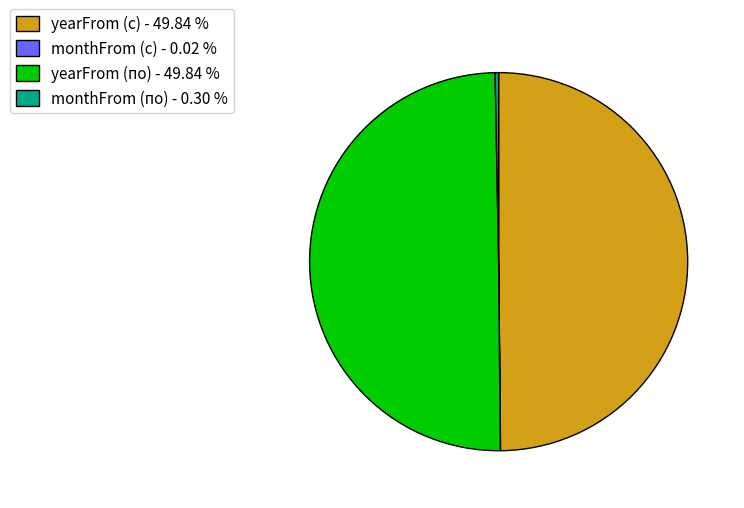

Between monthFrom (по) and yearFrom (по), which is larger?

yearFrom (по)